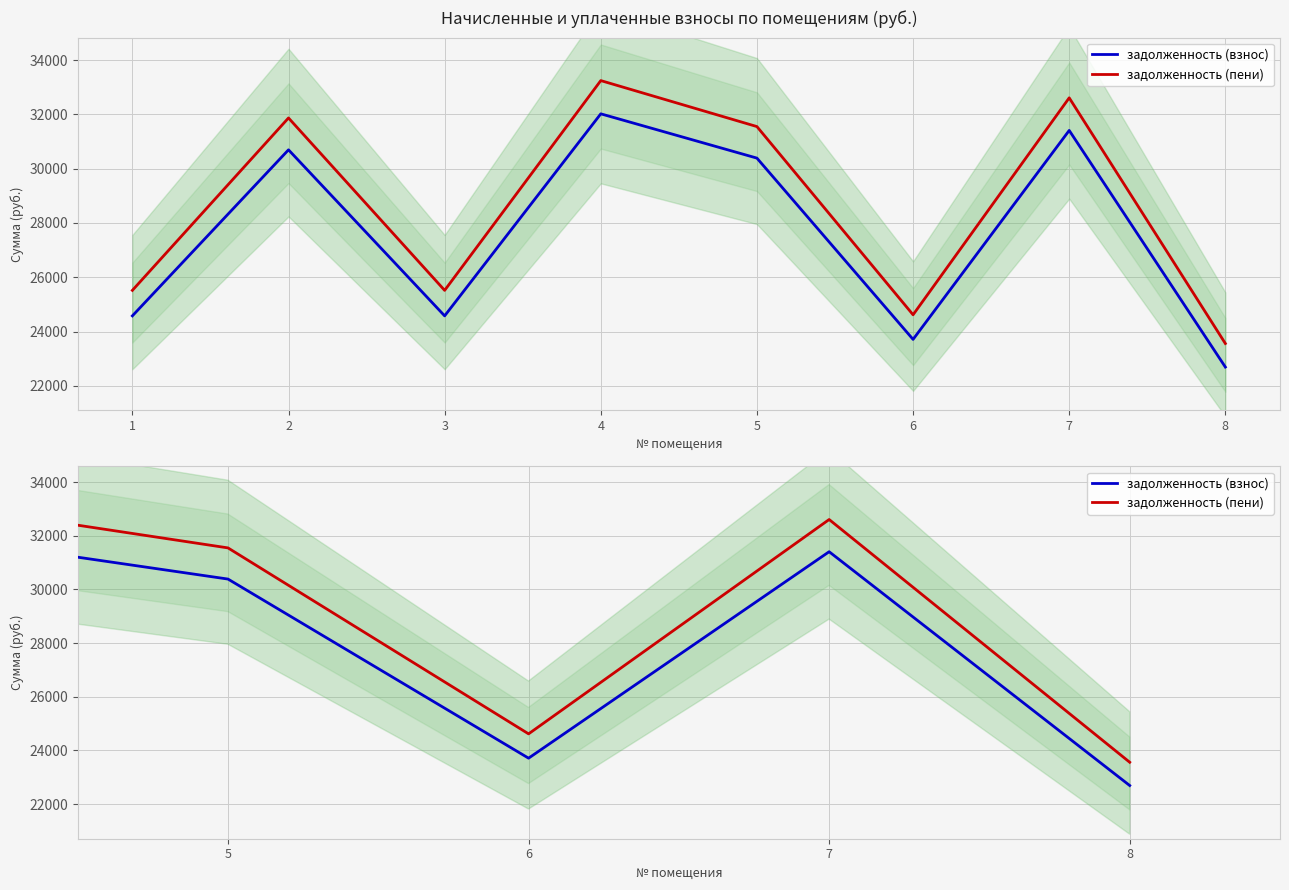

Which series has the largest total across all categories?

задолженность (пени)